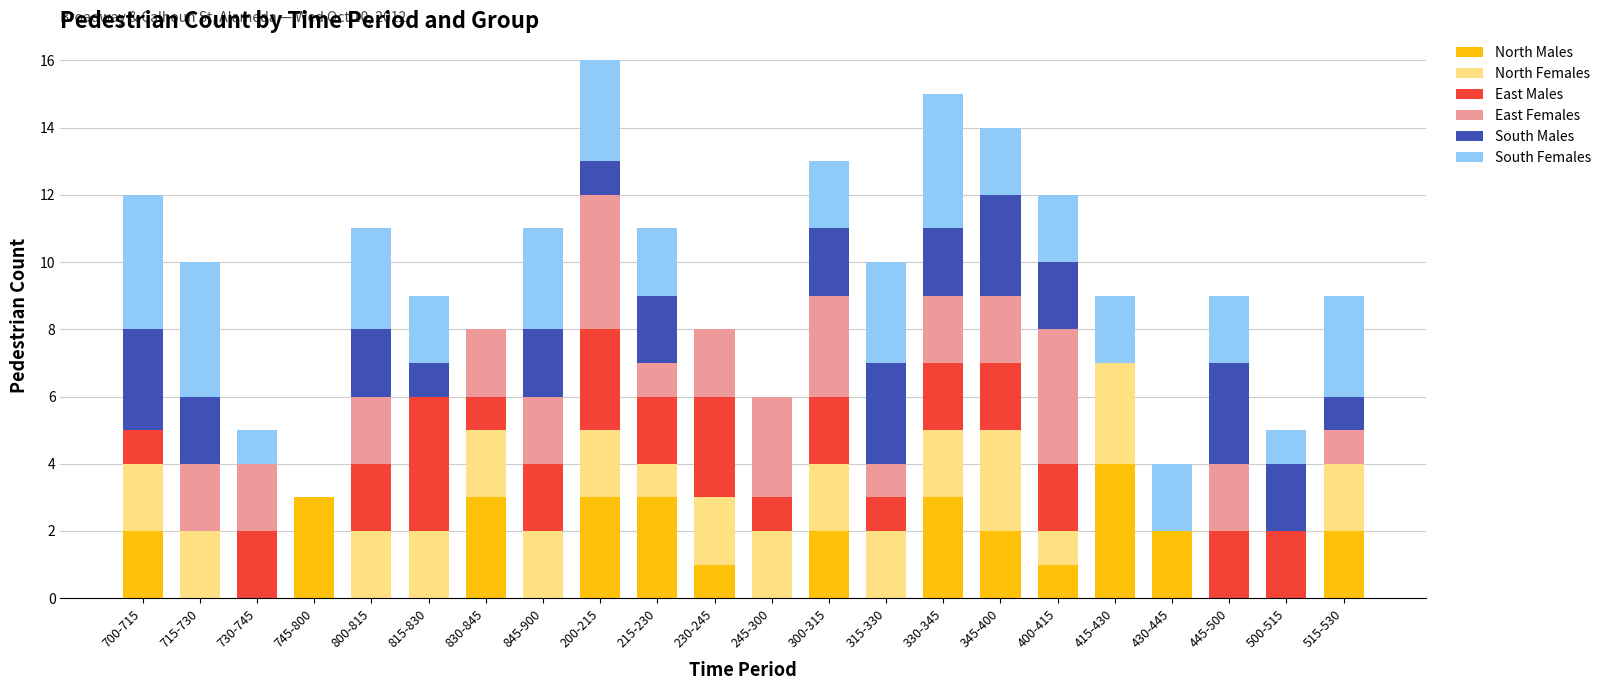

How many series are shown in this chart?

6